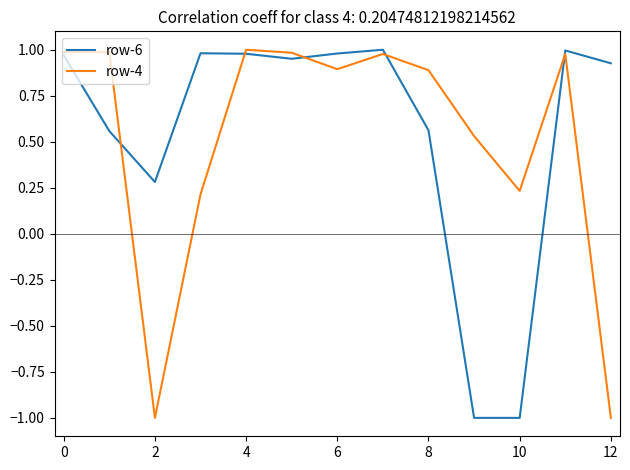

What is the lowest value of the row-6 series?

-1.0